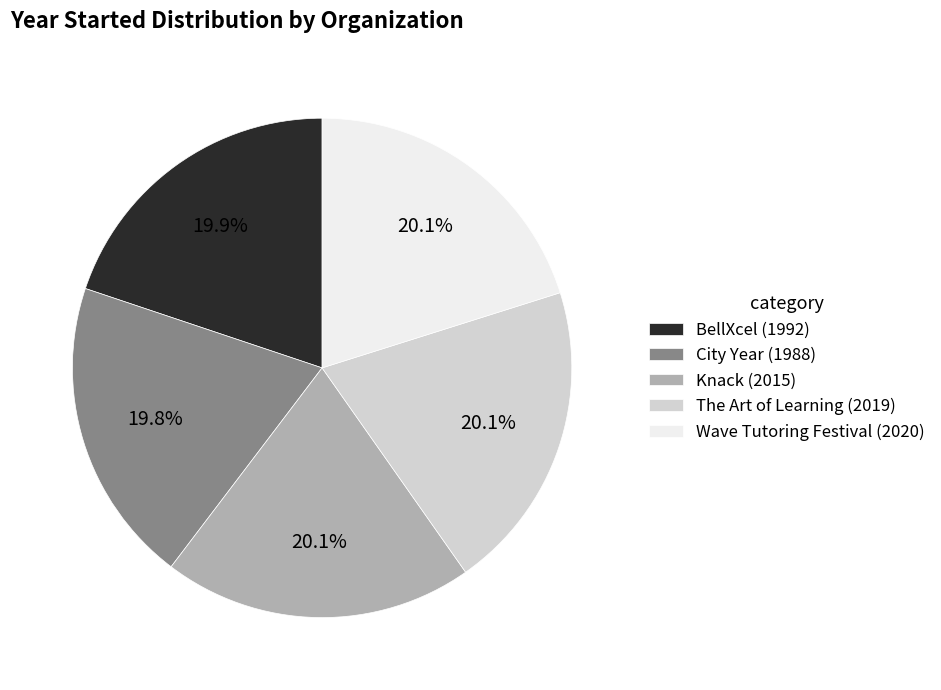

Combined, do Wave Tutoring Festival and City Year account for over 50%?

No